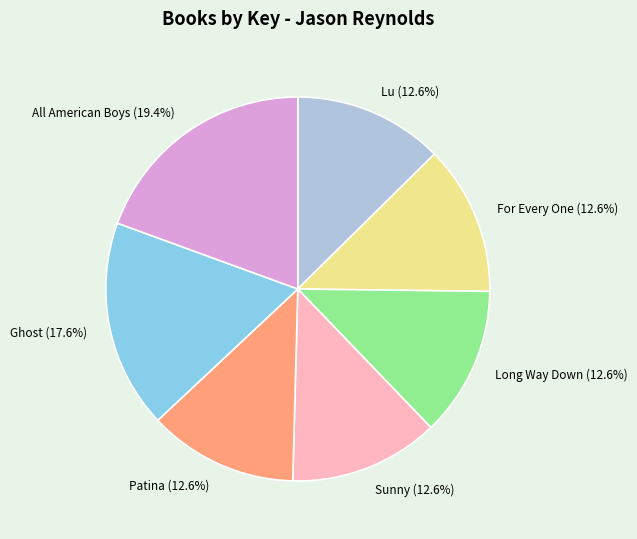

Which has a higher value, For Every One or All American Boys?

All American Boys